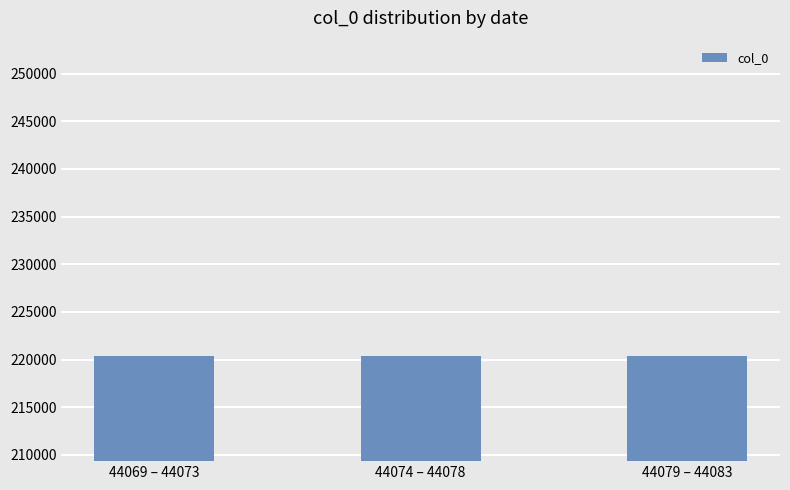

What is the sum of the values at 44079 – 44083 and 44069 – 44073?

440760